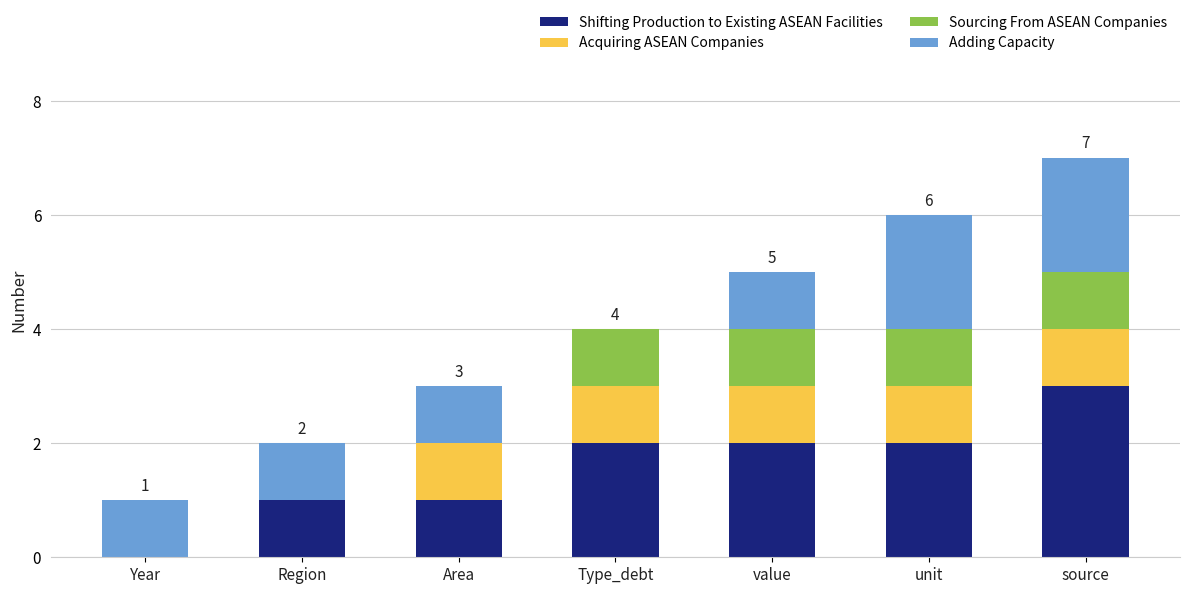

True or false: Shifting Production to Existing ASEAN Facilities has a value of 0 at value.

False